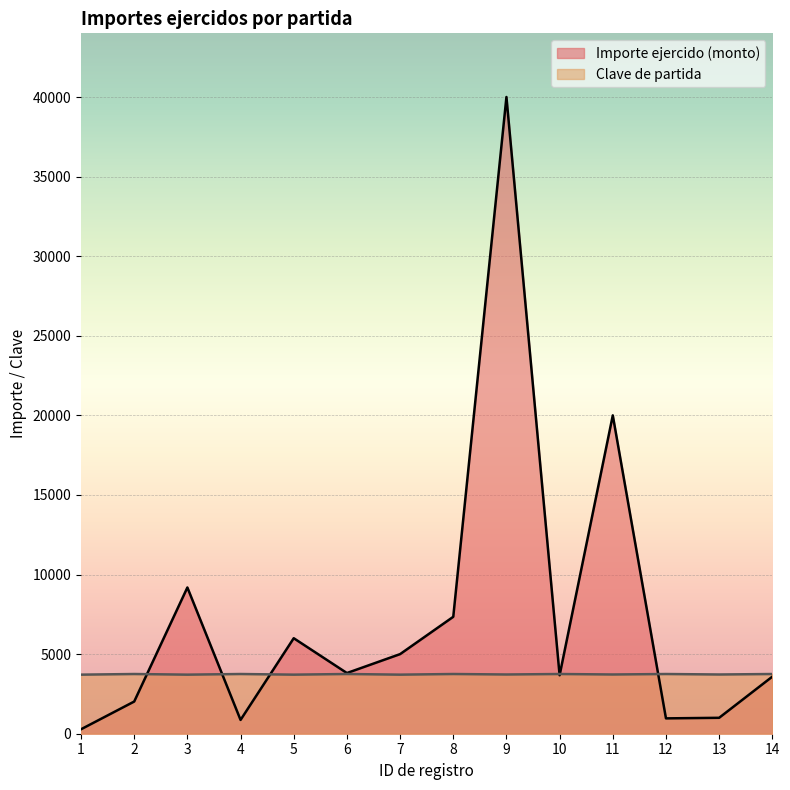

How many distinct data groups are displayed?

2